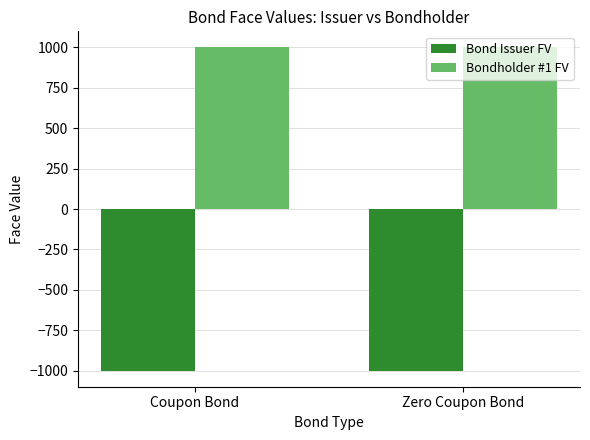

What position from the left is Zero Coupon Bond?

2